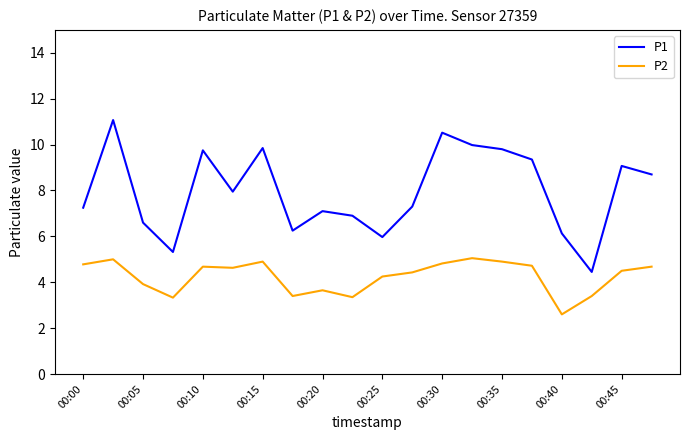

What is the sum of all P2 values?

85.0